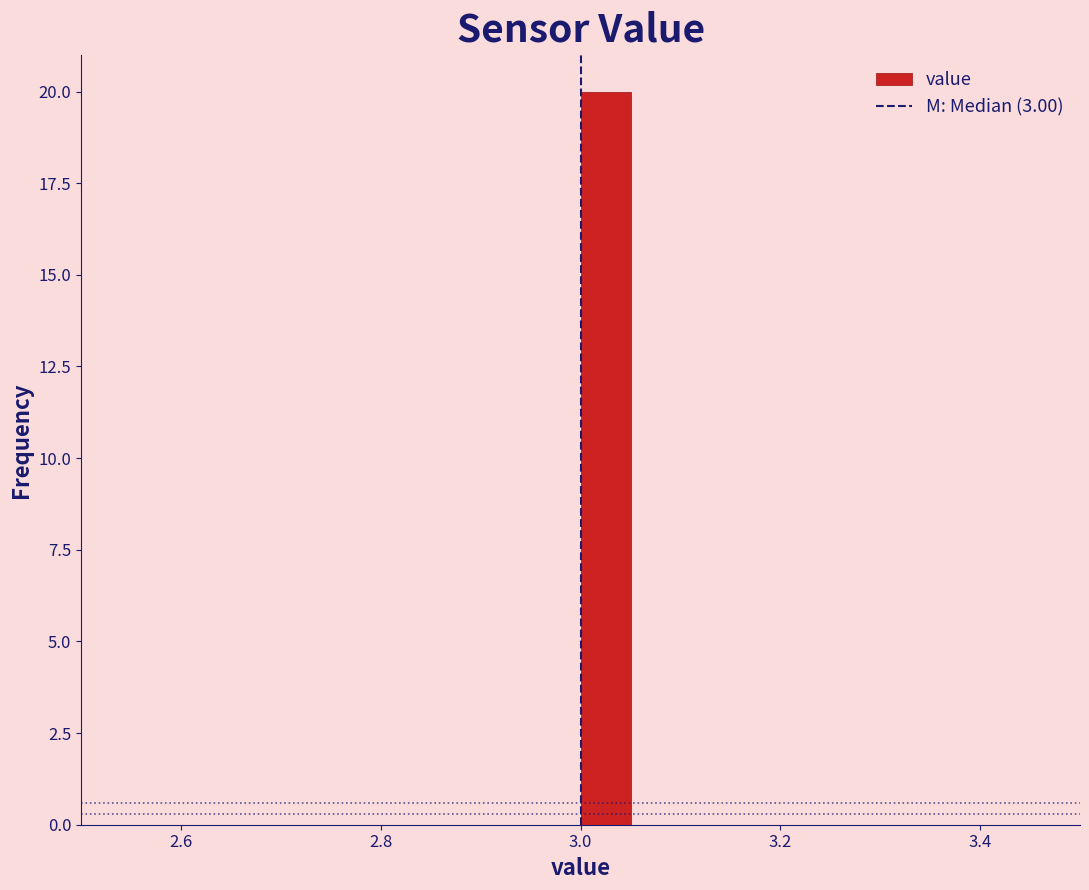

Around what value on the x-axis is the tallest bar? Give the approximate position of its centre, as read against the axis.

3.02